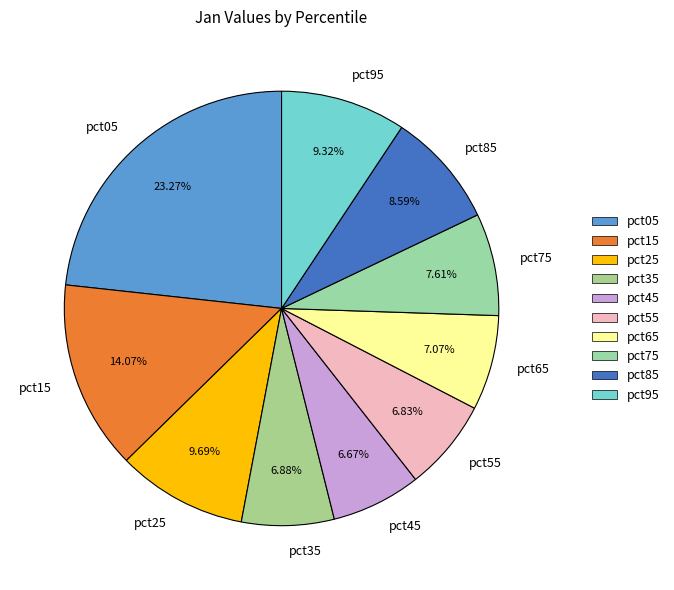

Do pct95 and pct85 together represent more than half of the pie?

No